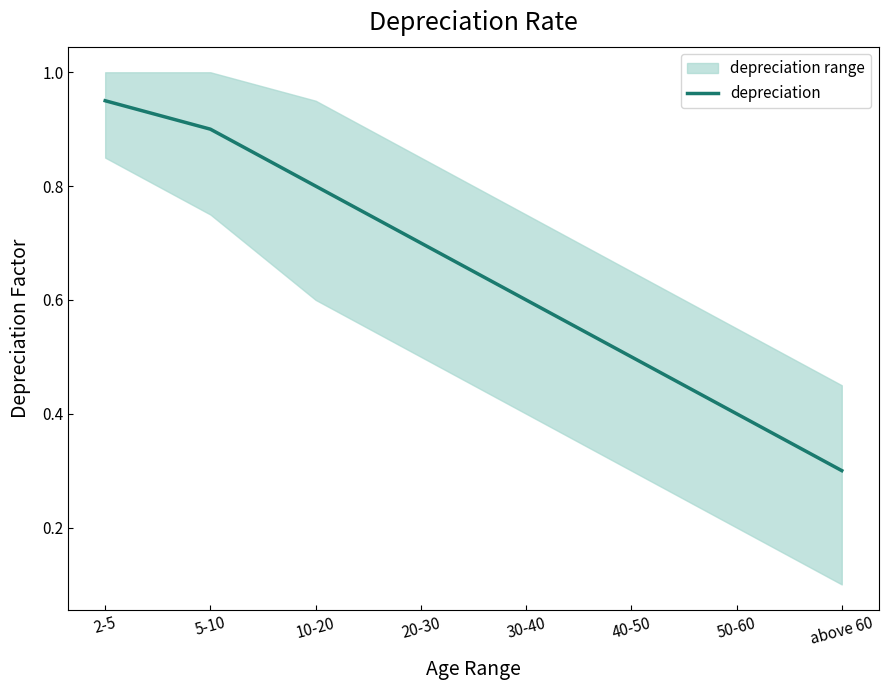

What is the label of the 1st point from the right?

above 60